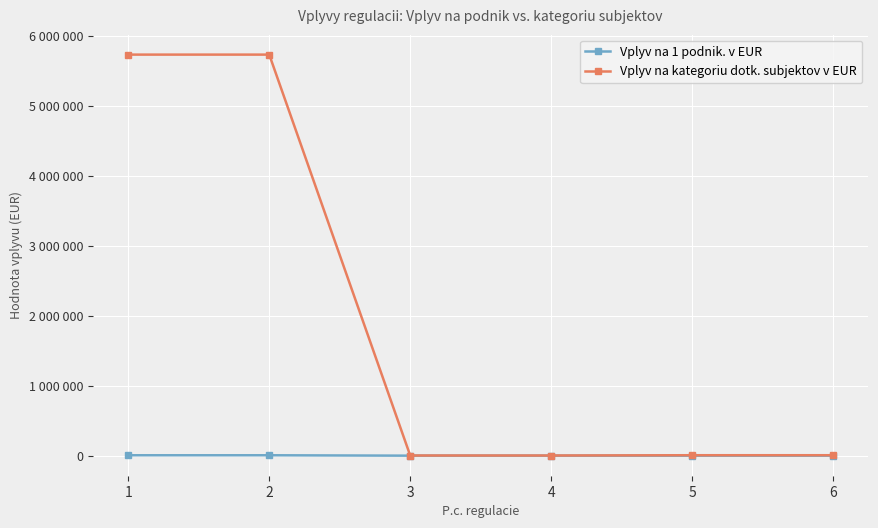

The value of Vplyv na kategoriu dotk. subjektov v EUR at 4 is 3332.5. True or false?

False